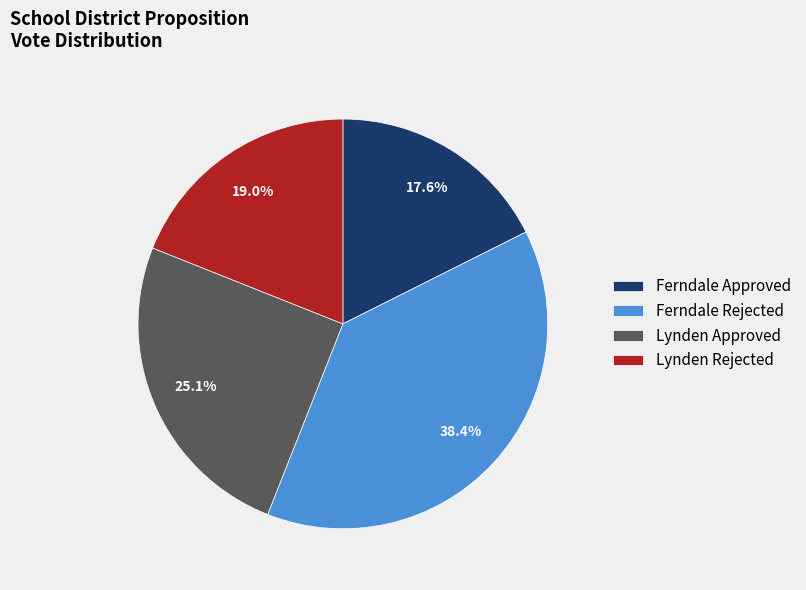

Is there a majority slice in this chart?

No